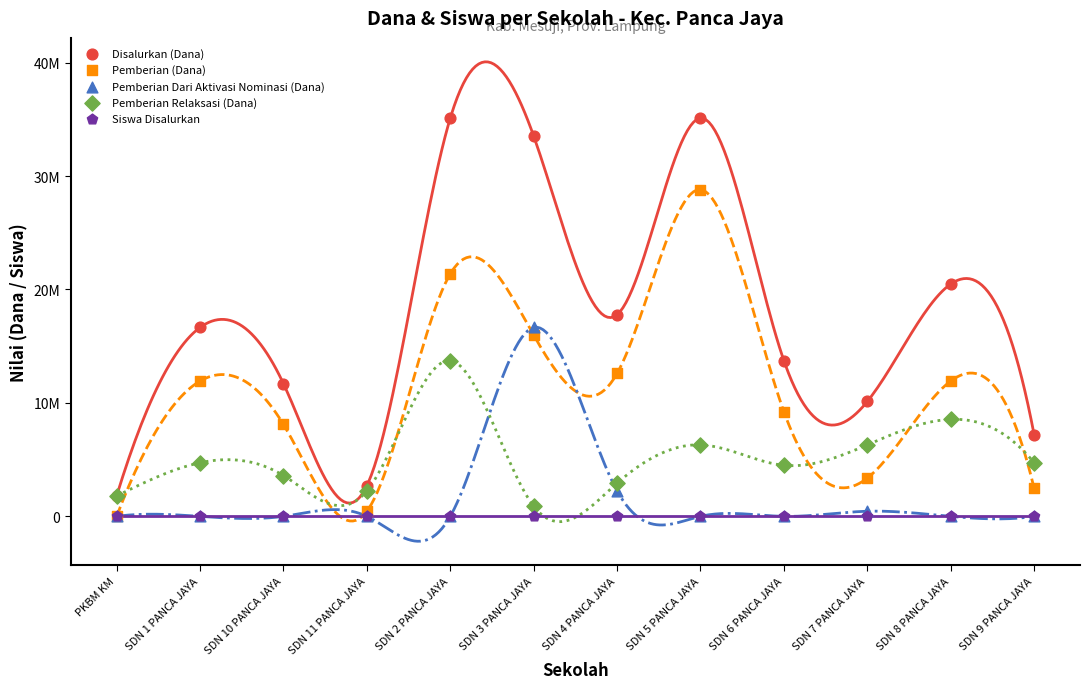

Which series has the widest spread of Y values?

Disalurkan (Dana)